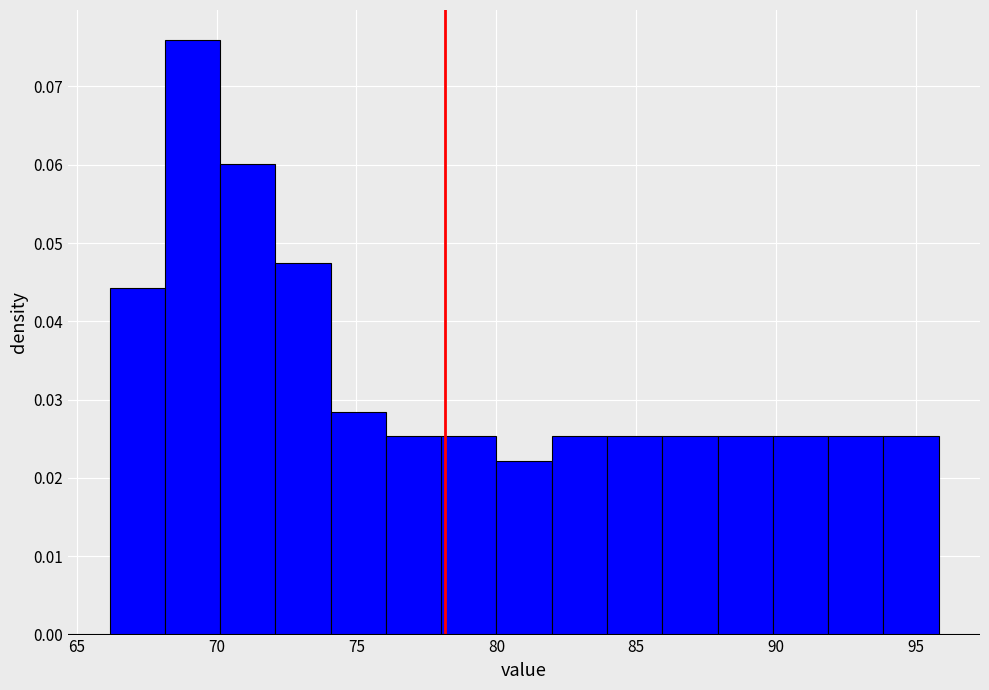

Read against the x-axis, roughly where is the centre of the tallest bar?

69.0